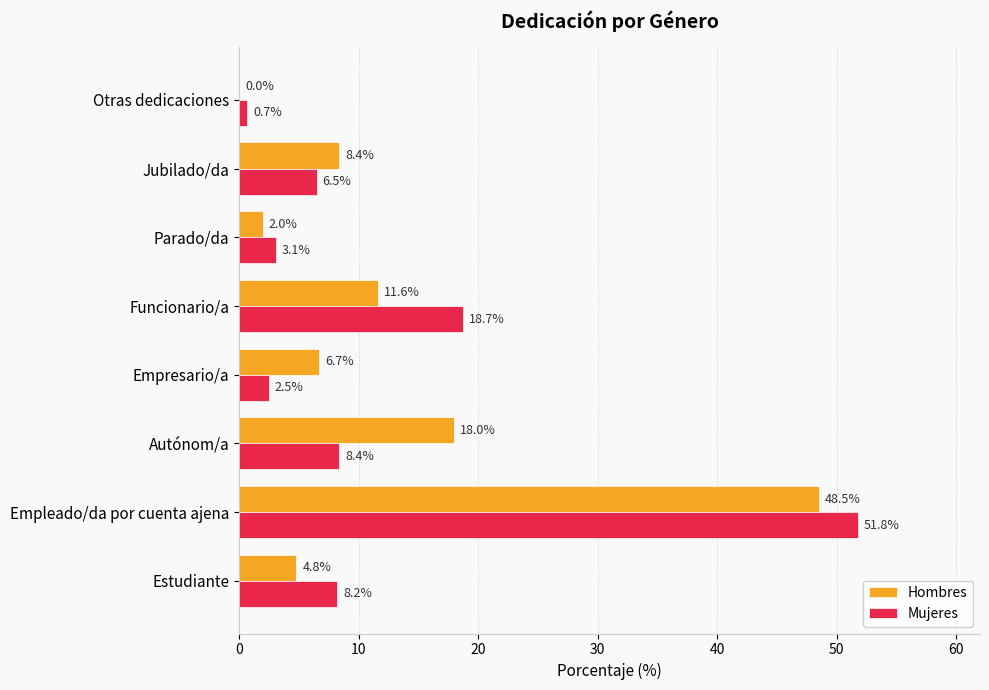

Which series changed the most between Empleado/da por cuenta ajena and Otras dedicaciones?

Mujeres